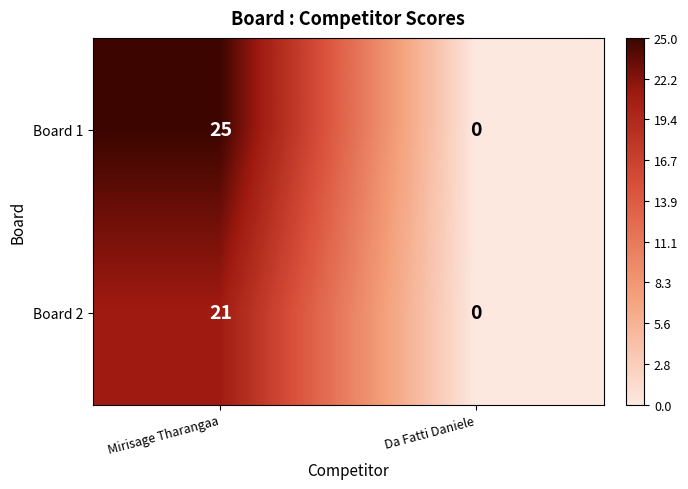

Reading left to right, list all the values displayed in this chart.

Board 1: 25	0
Board 2: 21	0